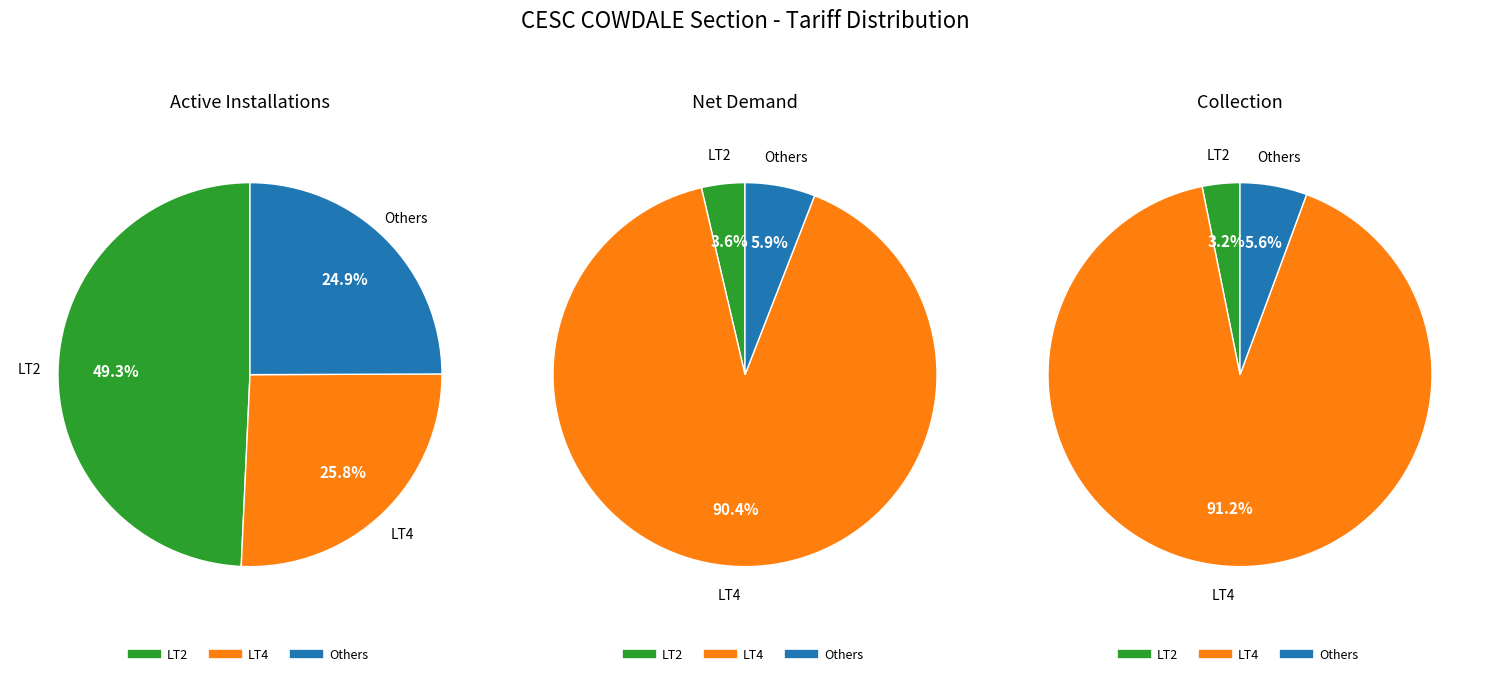

Does 5 represent more than half of the total?

No